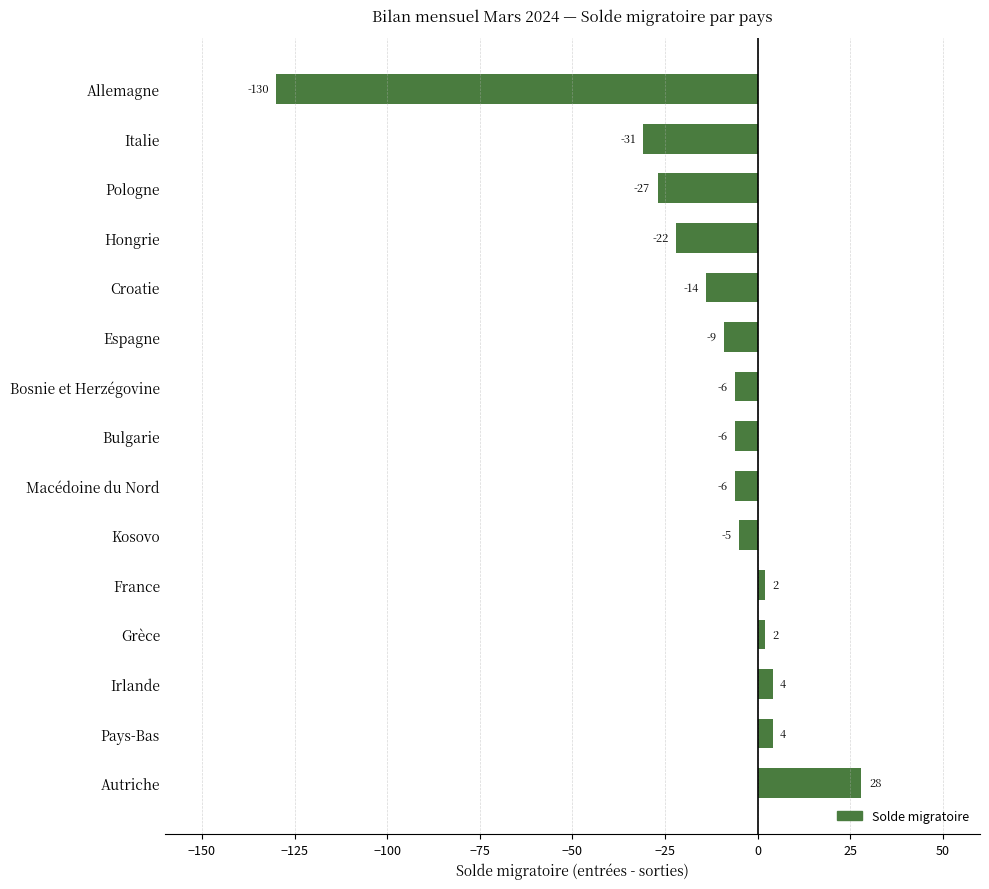

What is the maximum value shown in the chart?

28